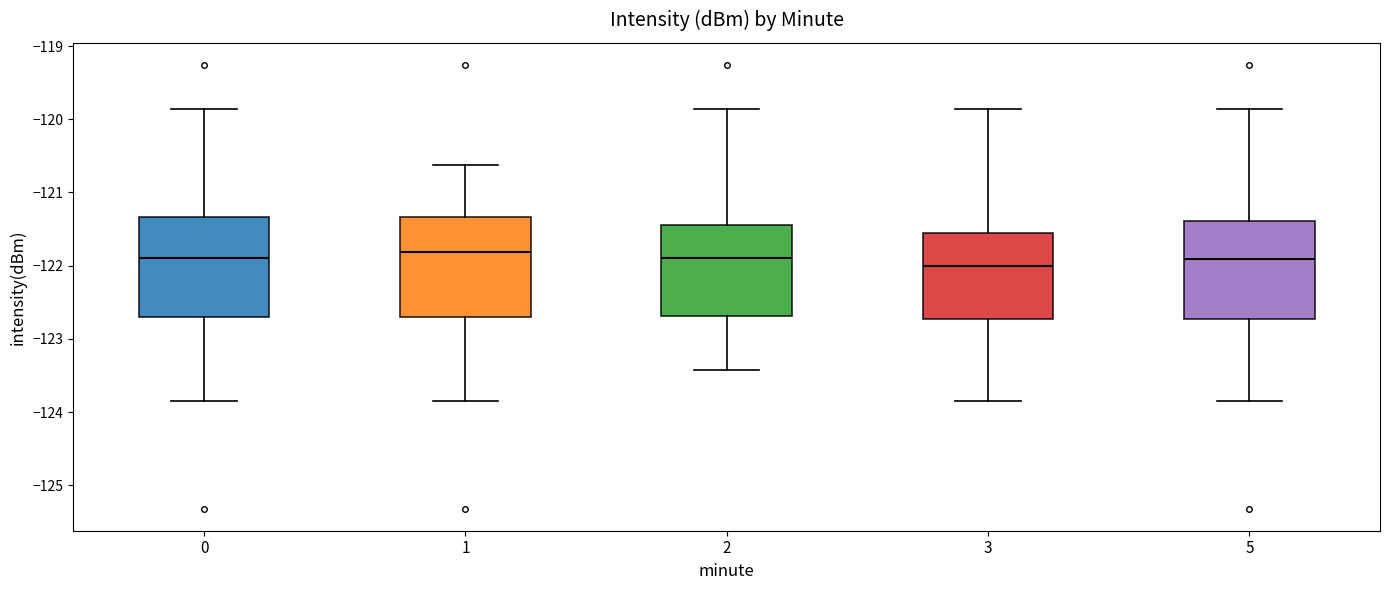

Reading left to right, read every box against the y-axis: the position of its median line, the range the box covers, and the ends of its whiskers. The values are not printed on the chart, so give them approximately, as read against the axis.

0: median -121.9, box -122.7 to -121.3, whiskers -123.8 to -119.9
1: median -121.8, box -122.7 to -121.3, whiskers -123.8 to -120.6
2: median -121.9, box -122.7 to -121.4, whiskers -123.4 to -119.9
3: median -122.0, box -122.7 to -121.6, whiskers -123.8 to -119.9
5: median -121.9, box -122.7 to -121.4, whiskers -123.8 to -119.9